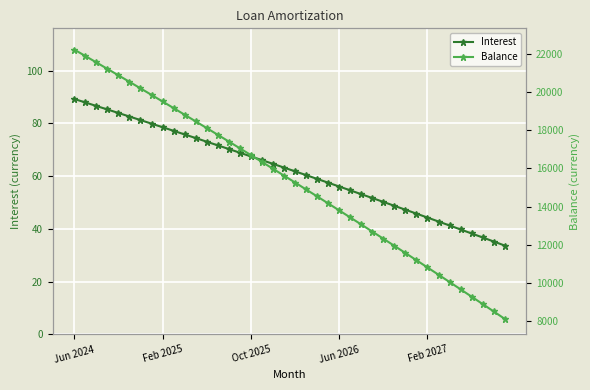

At which label is Interest closest to 61?

21